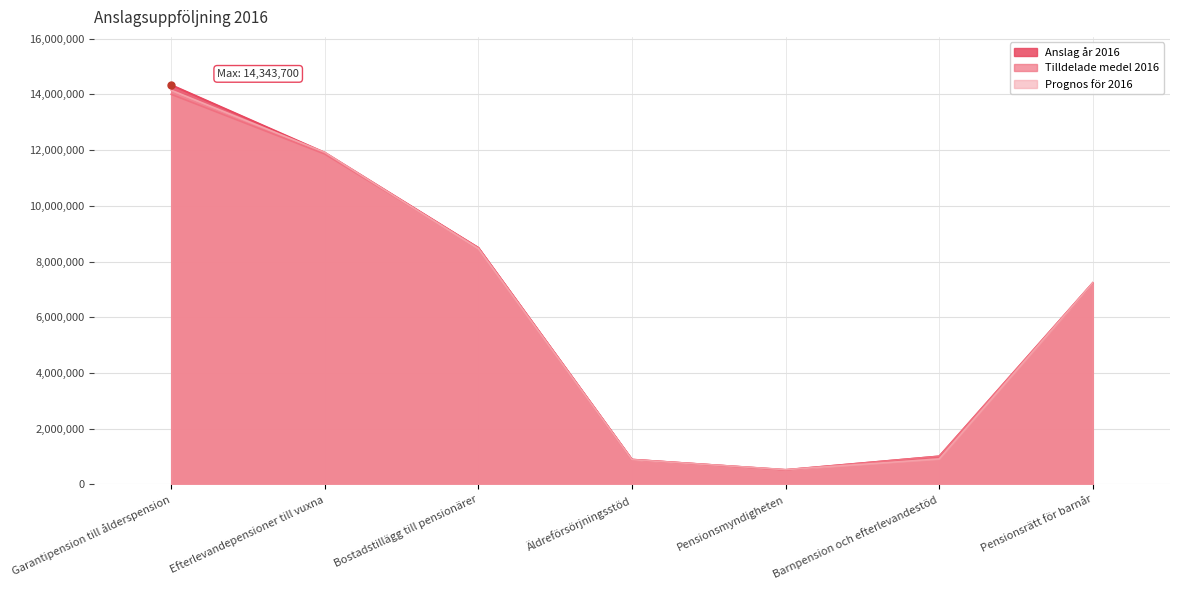

Where does the Tilldelade medel 2016 series first go above 7237862?

Garantipension till ålderspension